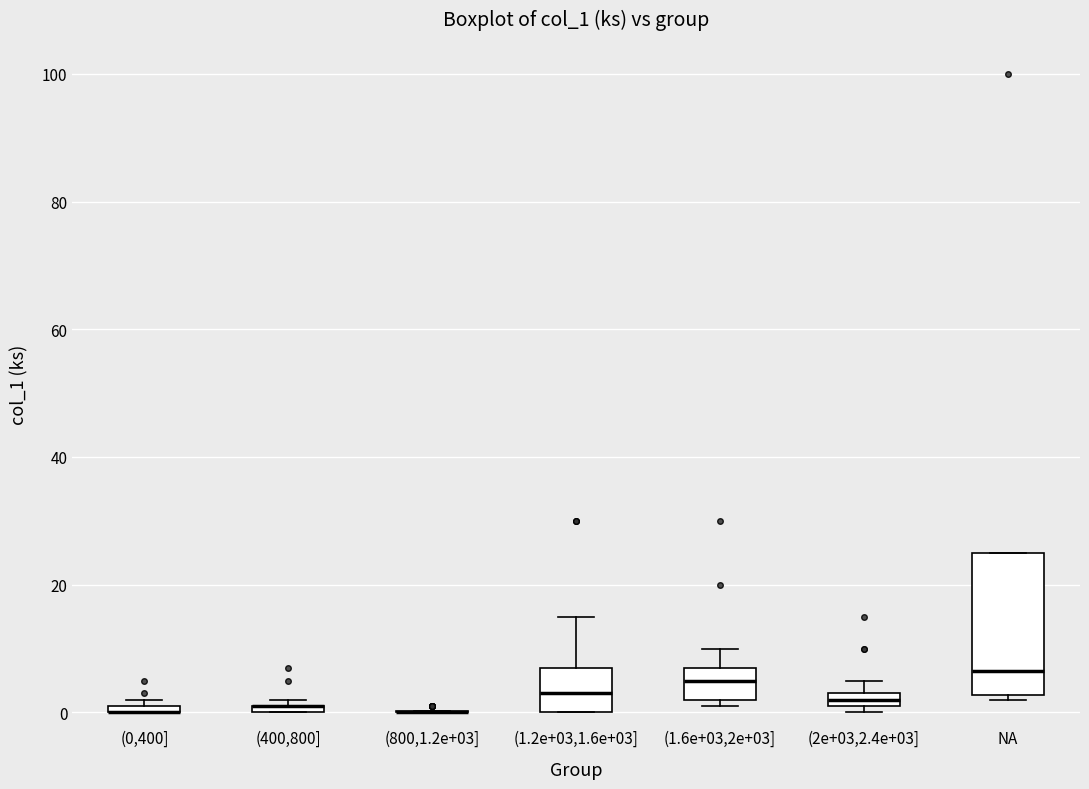

Which box is the tallest, from its lower edge to its upper edge?

NA